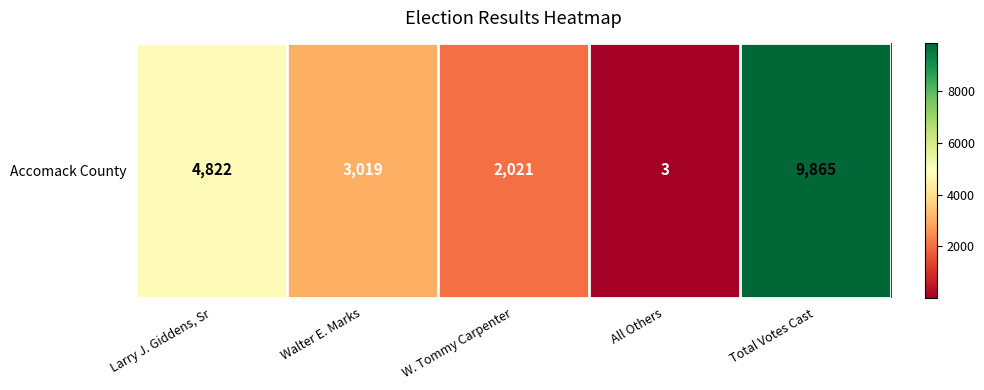

How many series are shown in this chart?

1